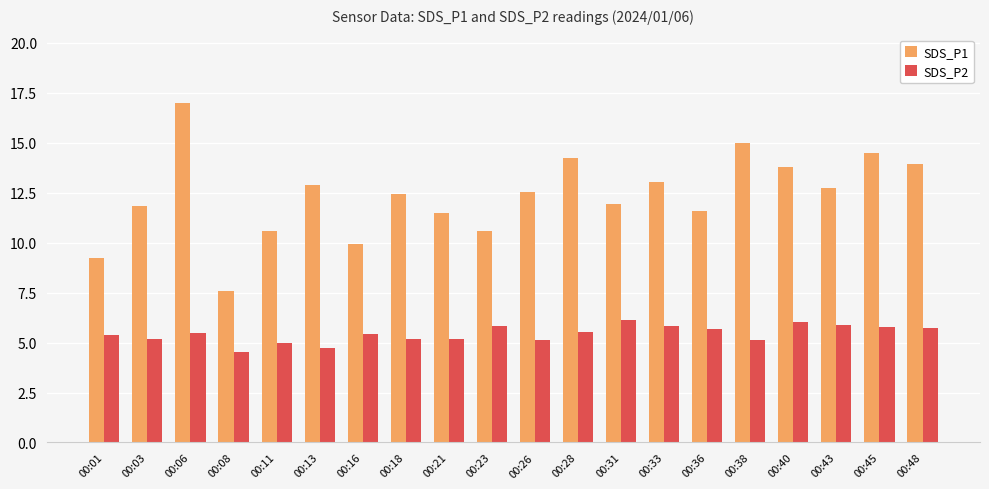

At which category is the sum across all series the highest?

00:06